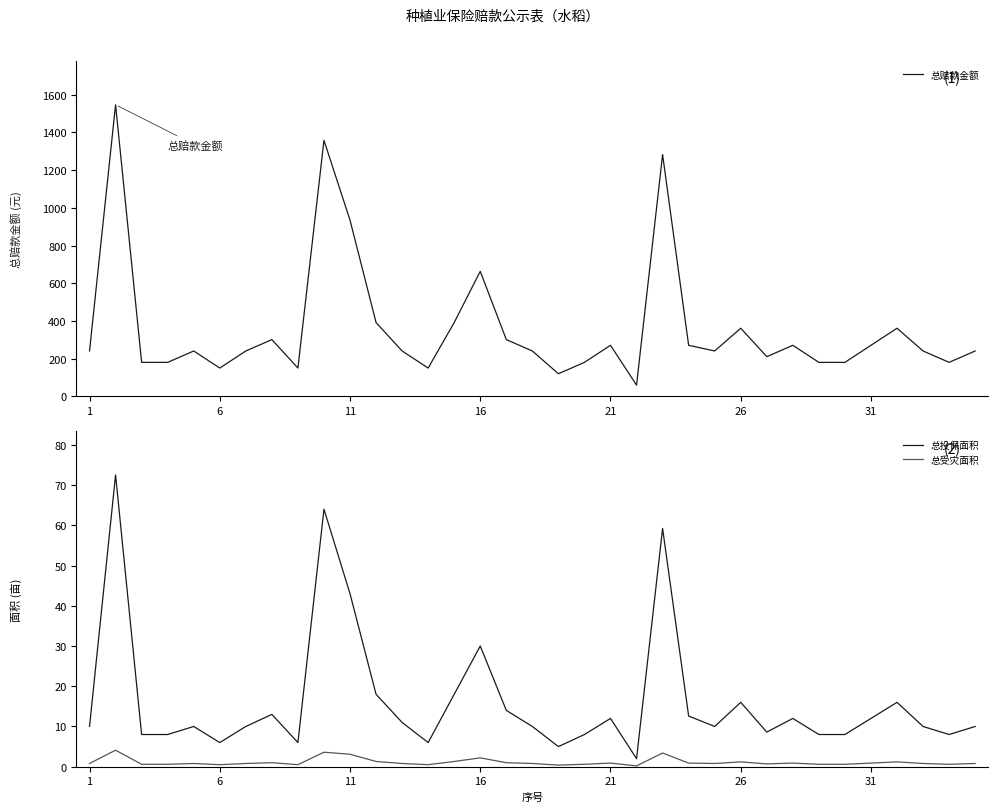

What is the average value of the 总投保面积 series?

16.4